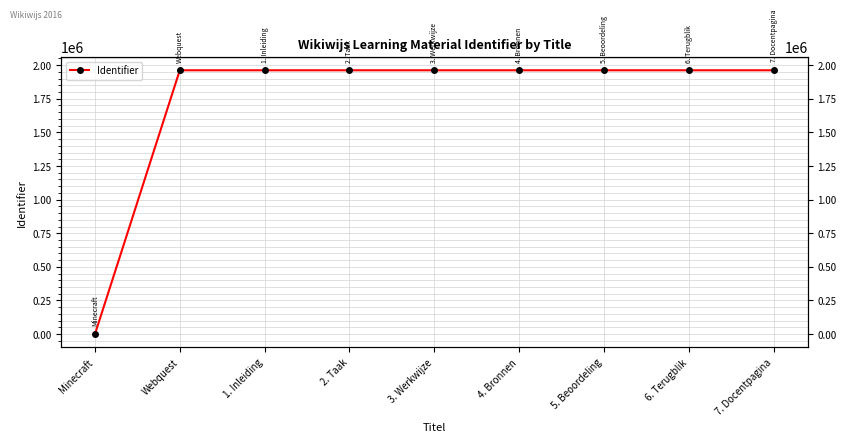

Is it true that the value at 2. Taak is 677044?

False